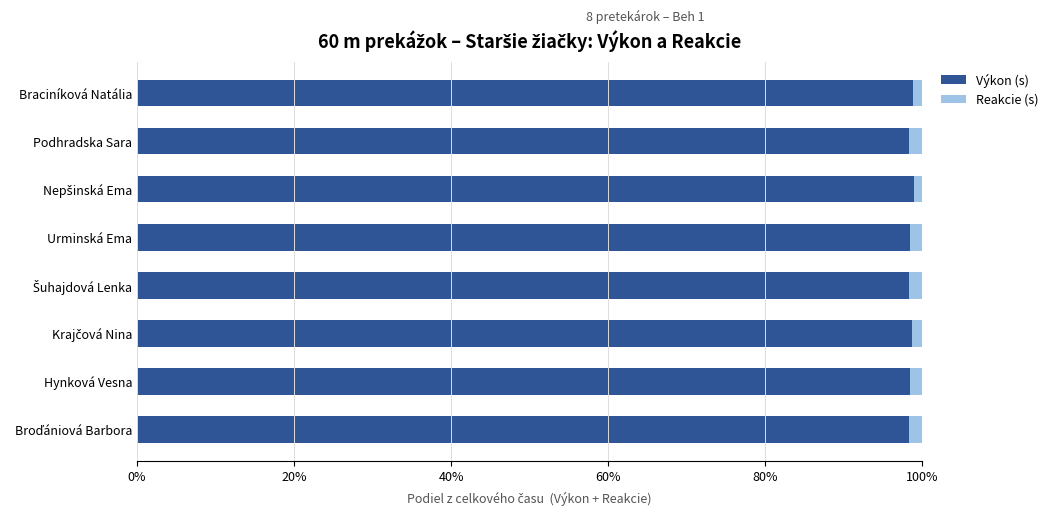

What is the average value of the Výkon (s) series?

98.5